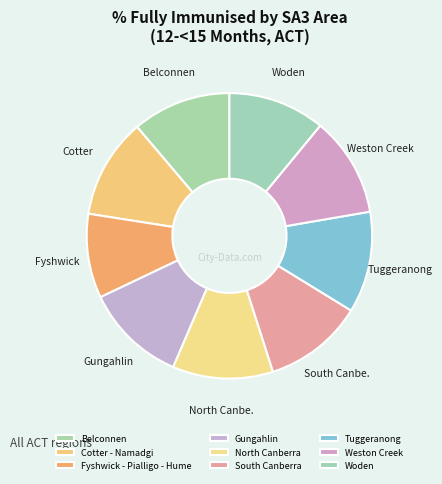

Rank the categories by value from lowest to highest.

Fyshwick - Pialligo - Hume, Woden, Belconnen, South Canberra, Weston Creek, Cotter - Namadgi, North Canberra, Tuggeranong, Gungahlin